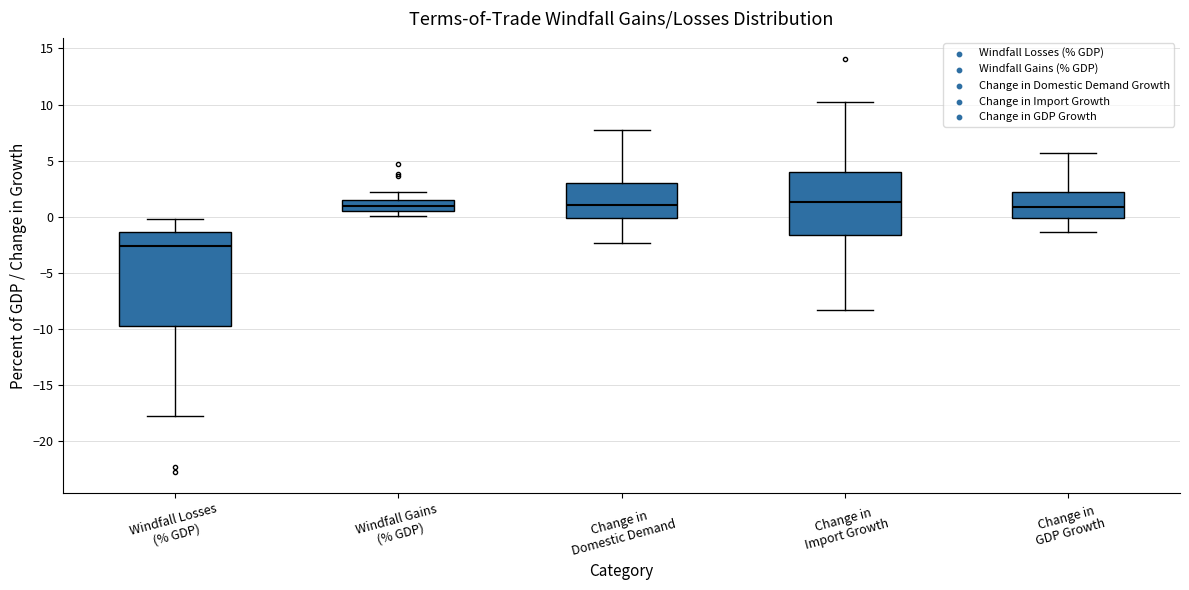

Reading left to right, read every box against the y-axis: the position of its median line, the range the box covers, and the ends of its whiskers. The values are not printed on the chart, so give them approximately, as read against the axis.

Windfall Losses (% GDP): median -2.5, box -10.0 to -1.5, whiskers -17.5 to 0.0
Windfall Gains (% GDP): median 1.0, box 0.5 to 1.5, whiskers 0.0 to 2.0
Change in Domestic Demand: median 1.0, box 0.0 to 3.0, whiskers -2.5 to 8.0
Change in Import Growth: median 1.5, box -1.5 to 4.0, whiskers -8.5 to 10.0
Change in GDP Growth: median 1.0, box 0.0 to 2.0, whiskers -1.5 to 5.5